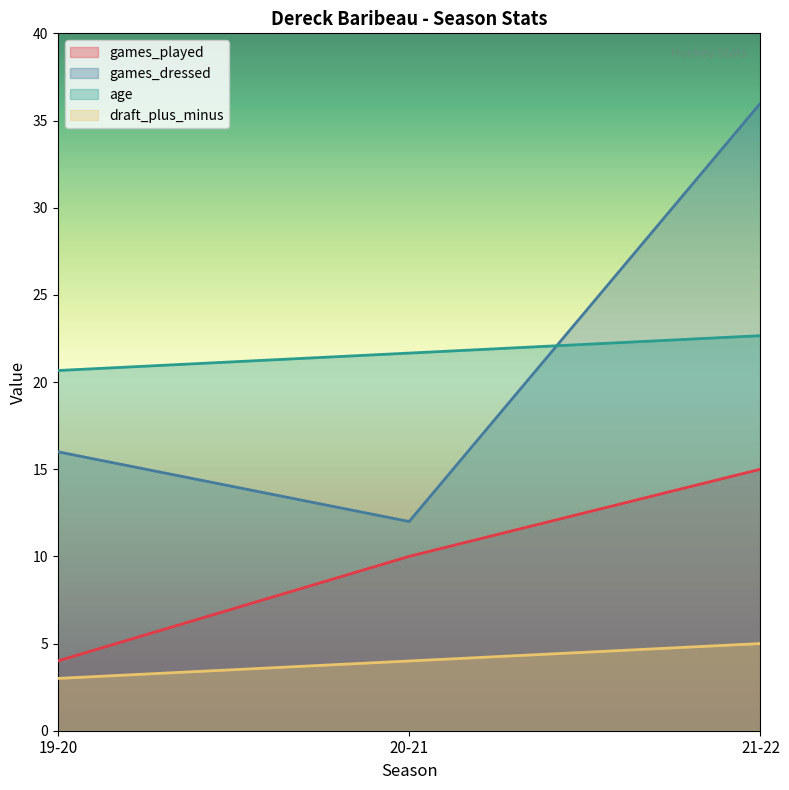

True or false: age has a value of 20.7 at 19-20.

True